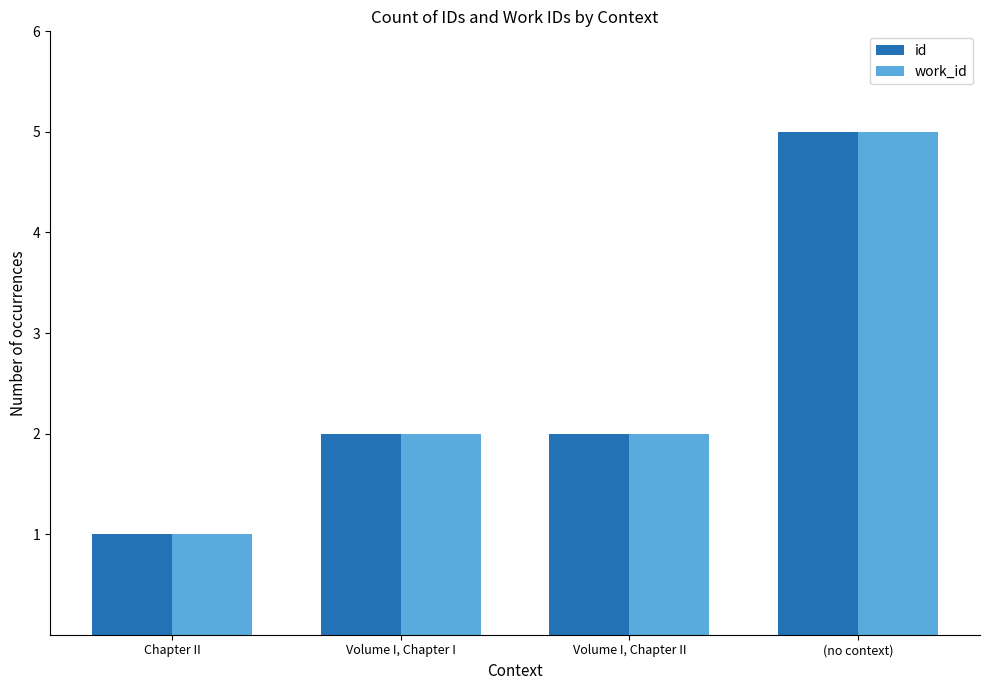

What is the difference between the work_id values at Volume I, Chapter II and Chapter II?

1